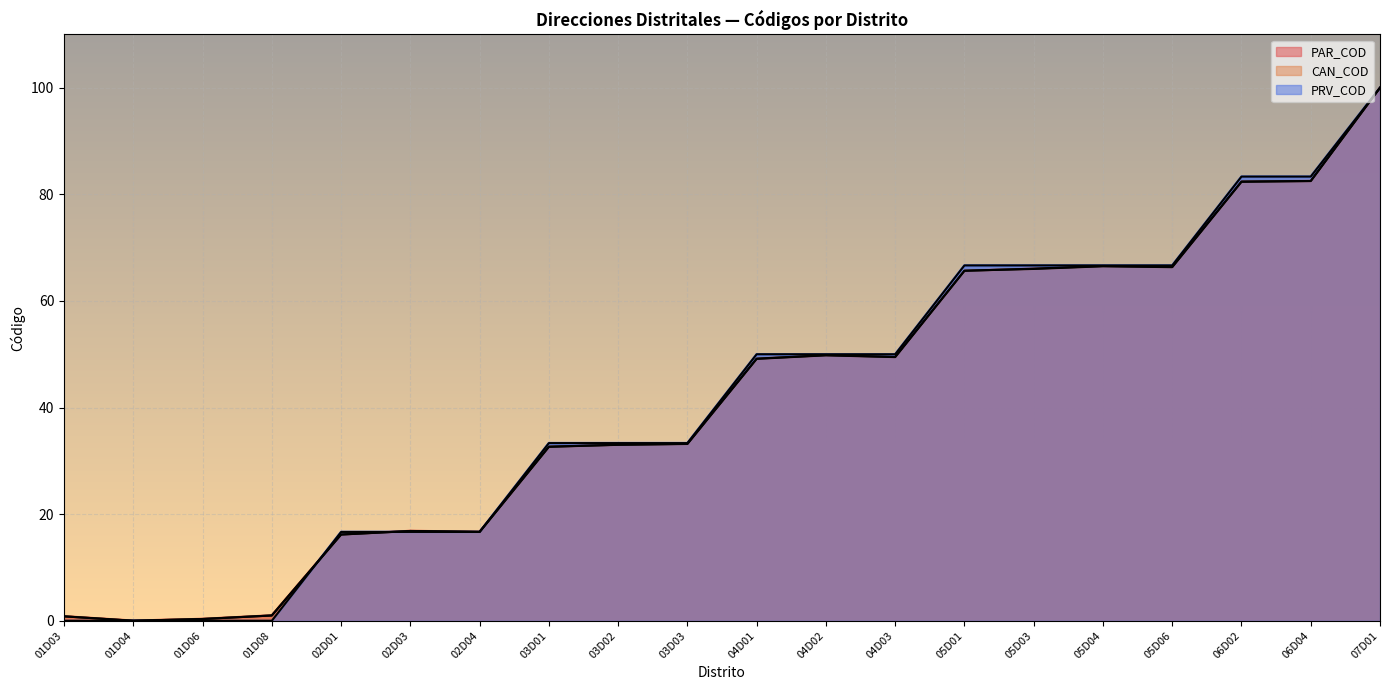

What is the average value of the CAN_COD series?

41.4